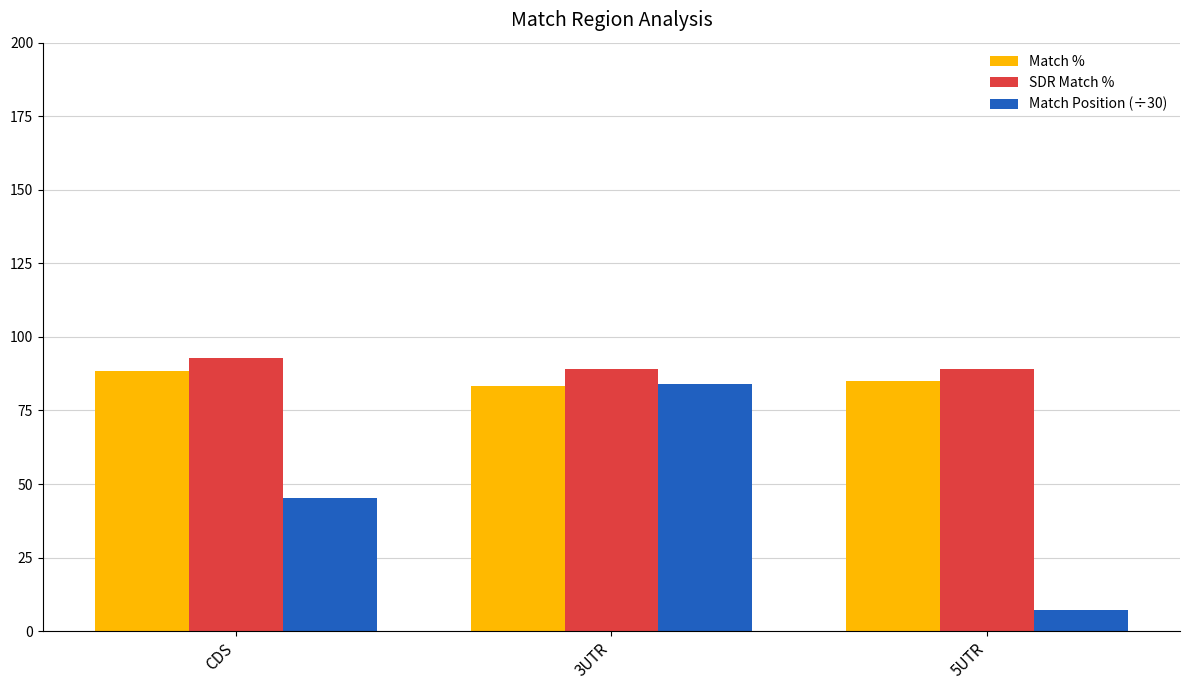

What is the label of the 1st bar from the right?

5UTR